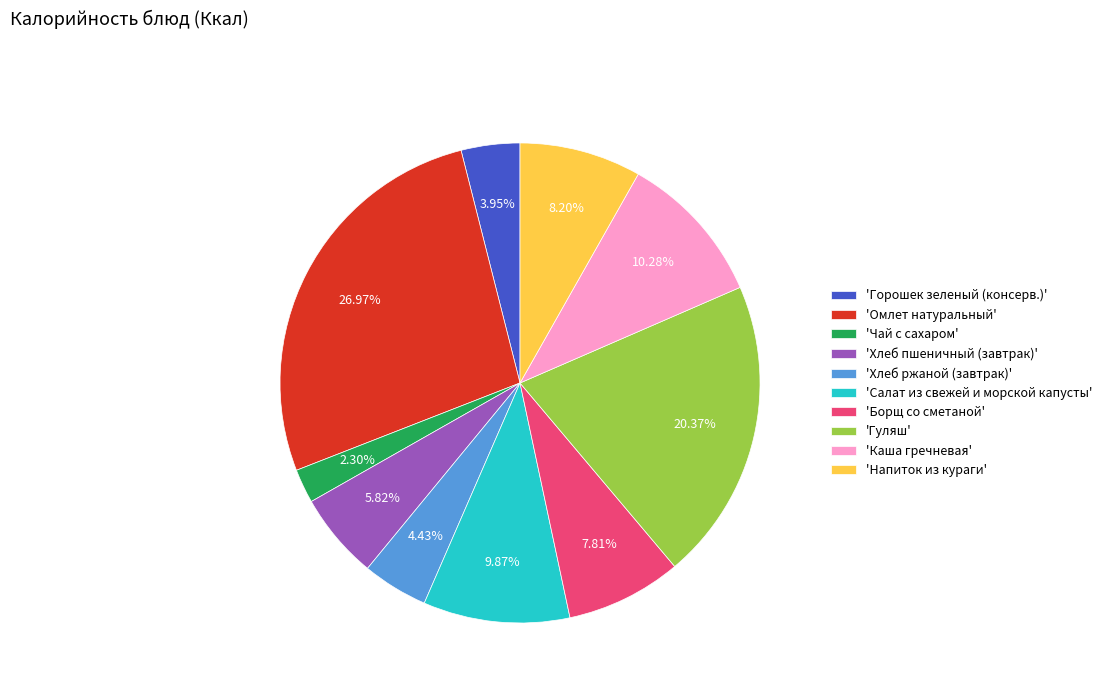

Which slice is the smallest?

'Чай с сахаром'